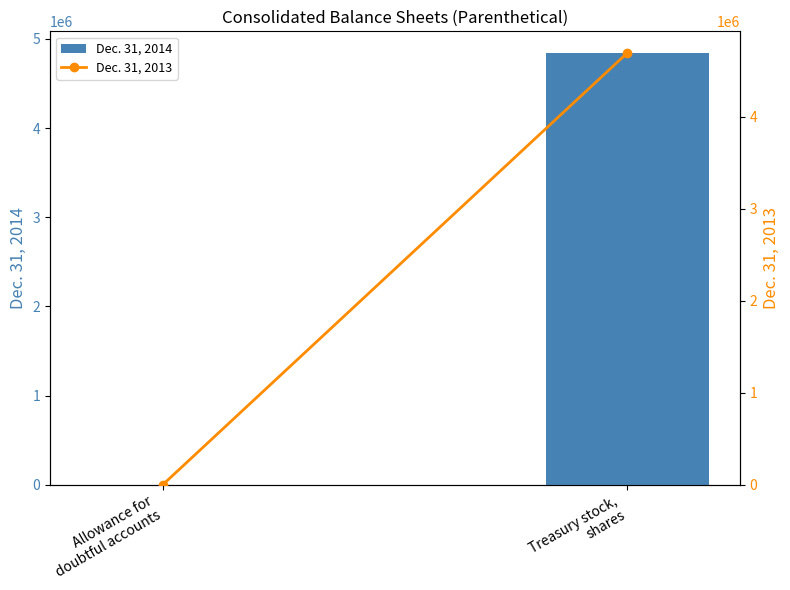

What is the difference between the highest and lowest values at Allowance for
doubtful accounts?

381